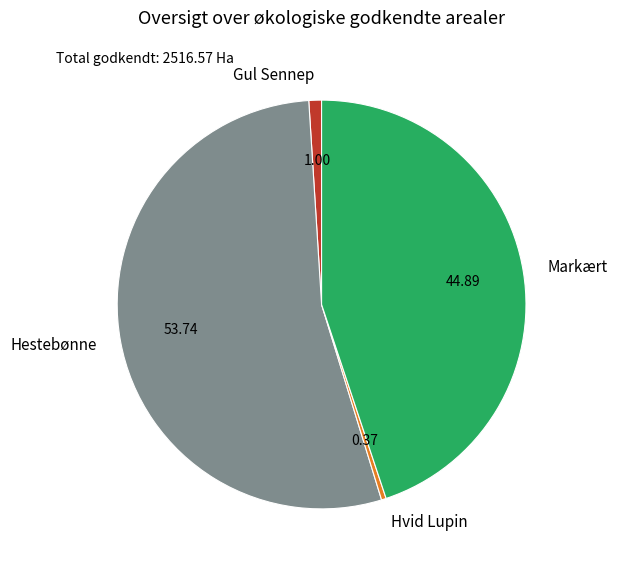

Approximately how many times larger is the value at Hestebønne compared to Gul Sennep?

53.7